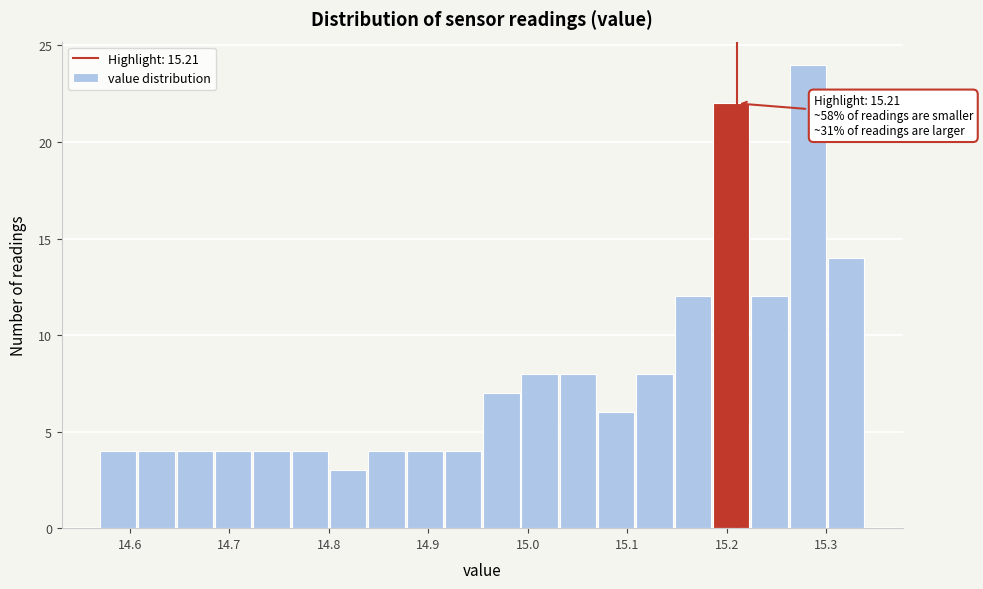

Around what value on the x-axis is the tallest bar? Give the approximate position of its centre, as read against the axis.

15.28